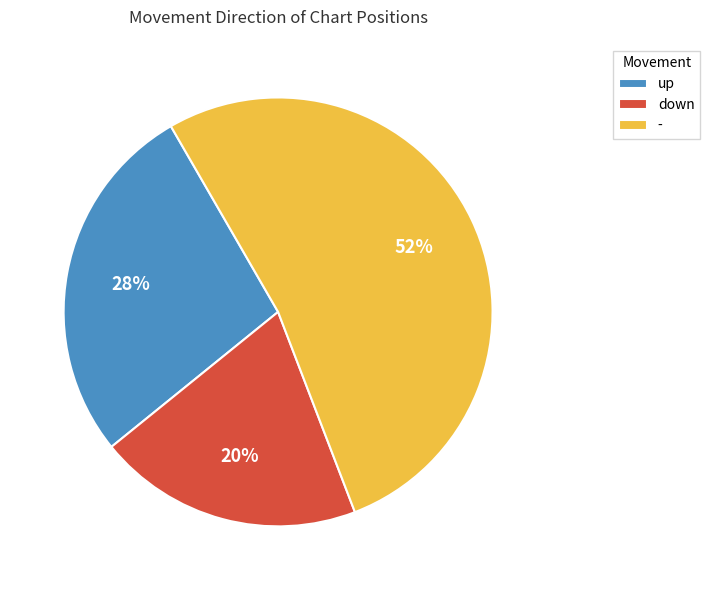

What is the largest slice in the pie chart?

-